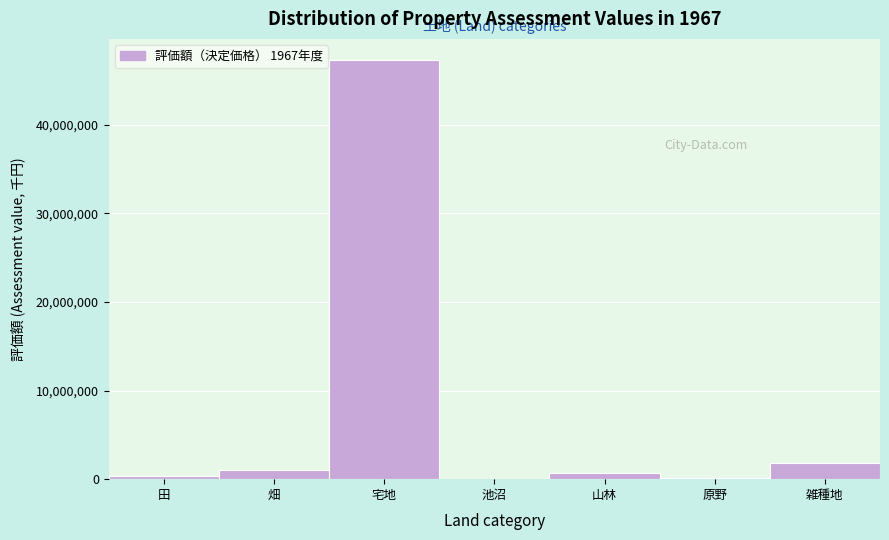

Read the value at 畑.

1002462